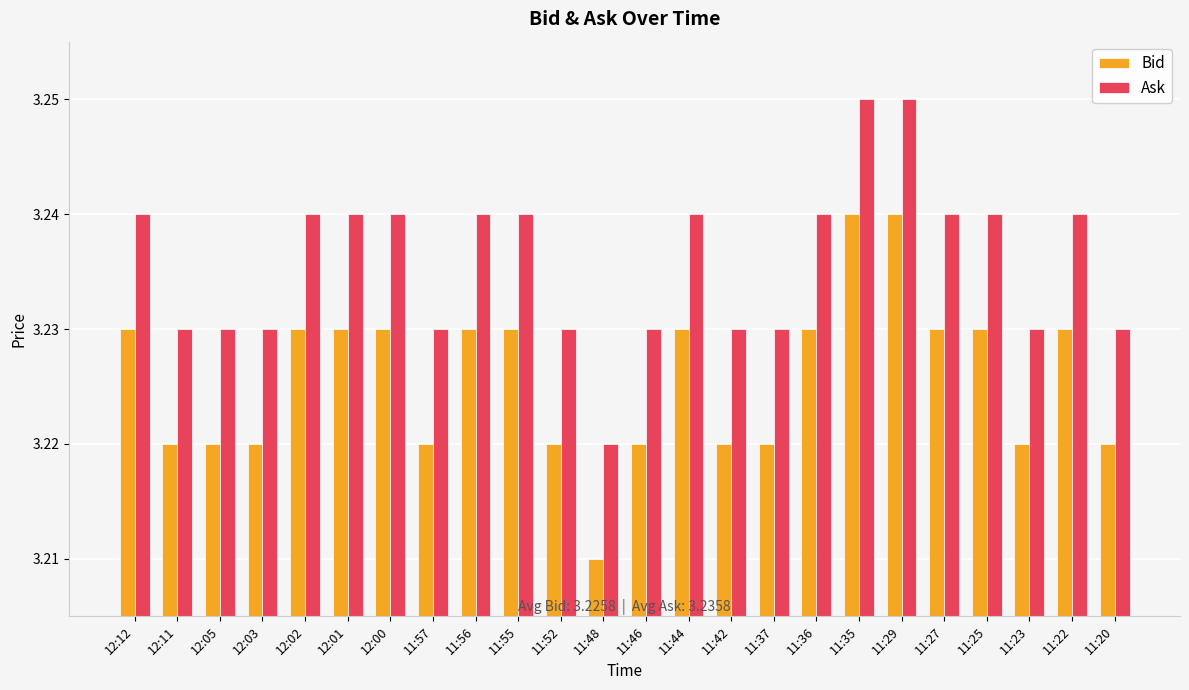

At how many categories does at least one series exceed 3?

24